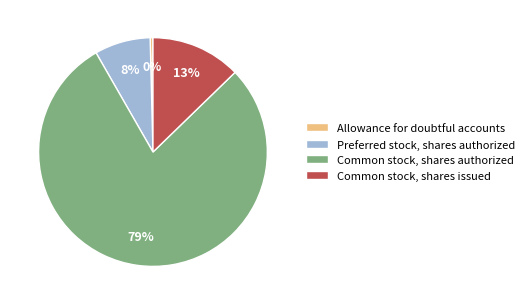

To the nearest percent, what is the combined percentage of Common stock, shares authorized and Preferred stock, shares authorized?

87%